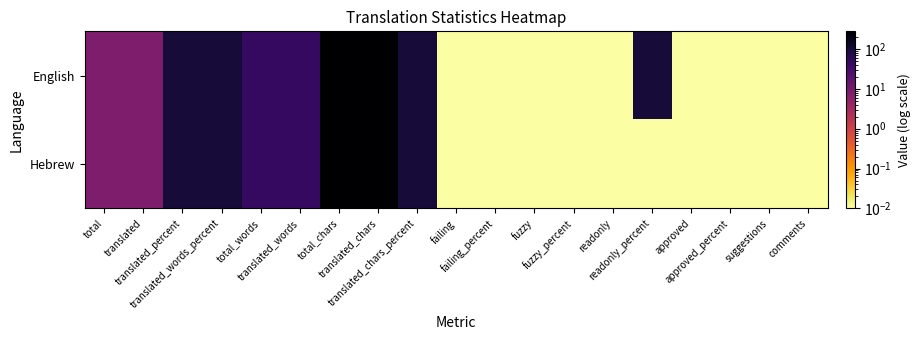

Reading right to left, what are all the values shown in this chart?

English: comments=0.0	suggestions=0.0	approved_percent=0.0	approved=0.0	readonly_percent=100.0	readonly=0.0	fuzzy_percent=0.0	fuzzy=0.0	failing_percent=0.0	failing=0.0	translated_chars_percent=100.0	translated_chars=280.0	total_chars=280.0	translated_words=48.0	total_words=48.0	translated_words_percent=100.0	translated_percent=100.0	translated=8.0	total=8.0
Hebrew: comments=0.0	suggestions=0.0	approved_percent=0.0	approved=0.0	readonly_percent=0.0	readonly=0.0	fuzzy_percent=0.0	fuzzy=0.0	failing_percent=0.0	failing=0.0	translated_chars_percent=100.0	translated_chars=280.0	total_chars=280.0	translated_words=48.0	total_words=48.0	translated_words_percent=100.0	translated_percent=100.0	translated=8.0	total=8.0